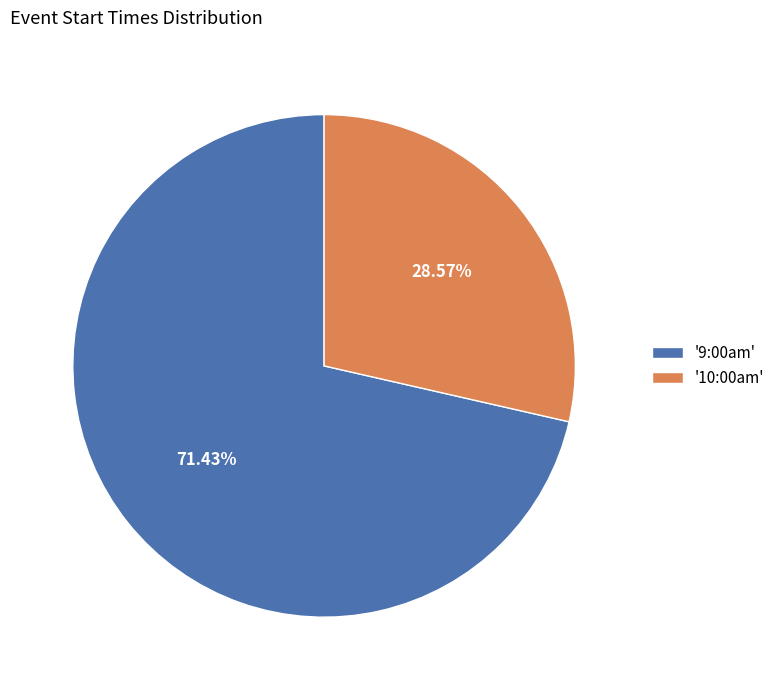

Which slice is the smallest?

'10:00am'